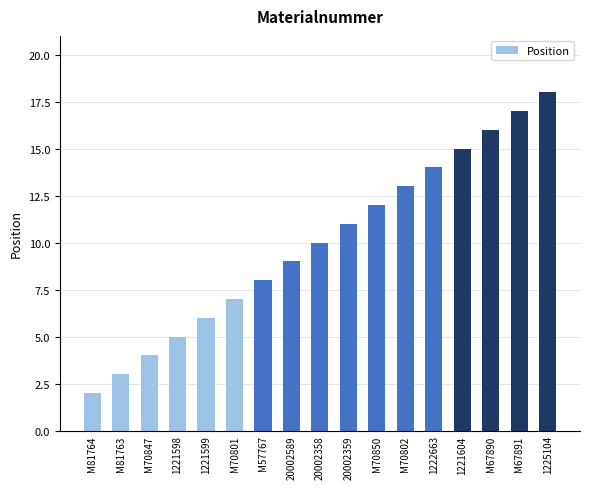

What is the sum of the values at M70801 and M70850?

19